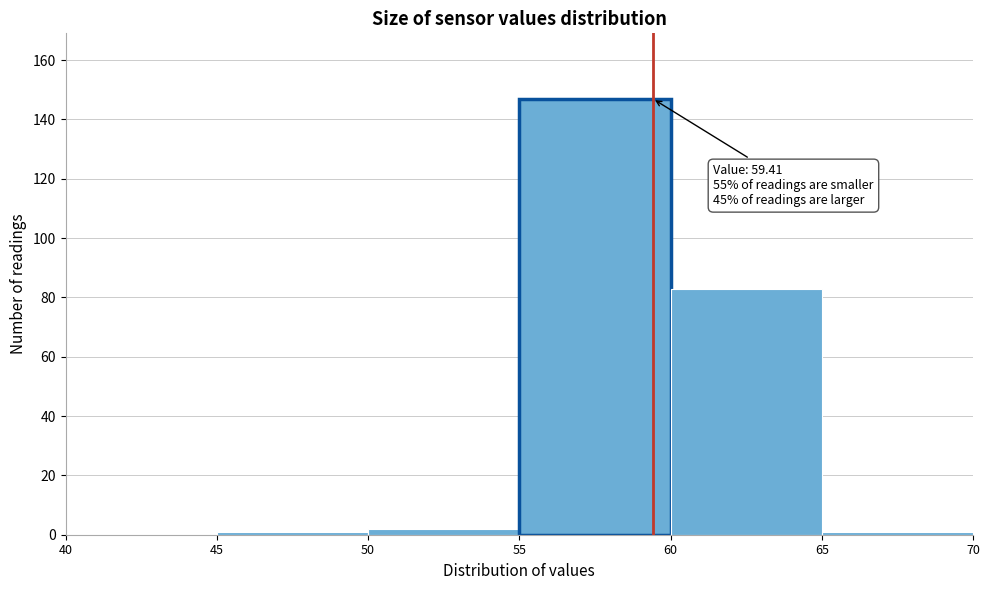

Over which range of the x-axis is the bar tallest?

55 to 60